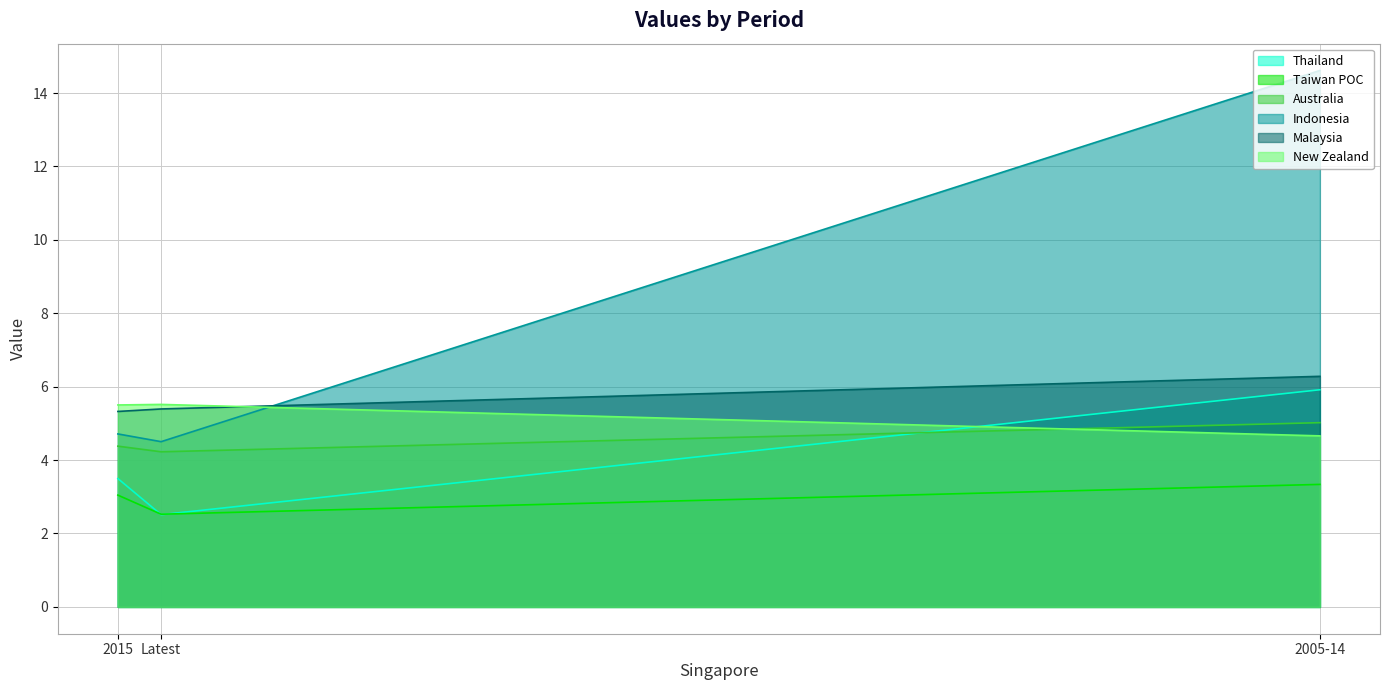

What is the difference between the maximum and second lowest values in the Australia series?

0.6